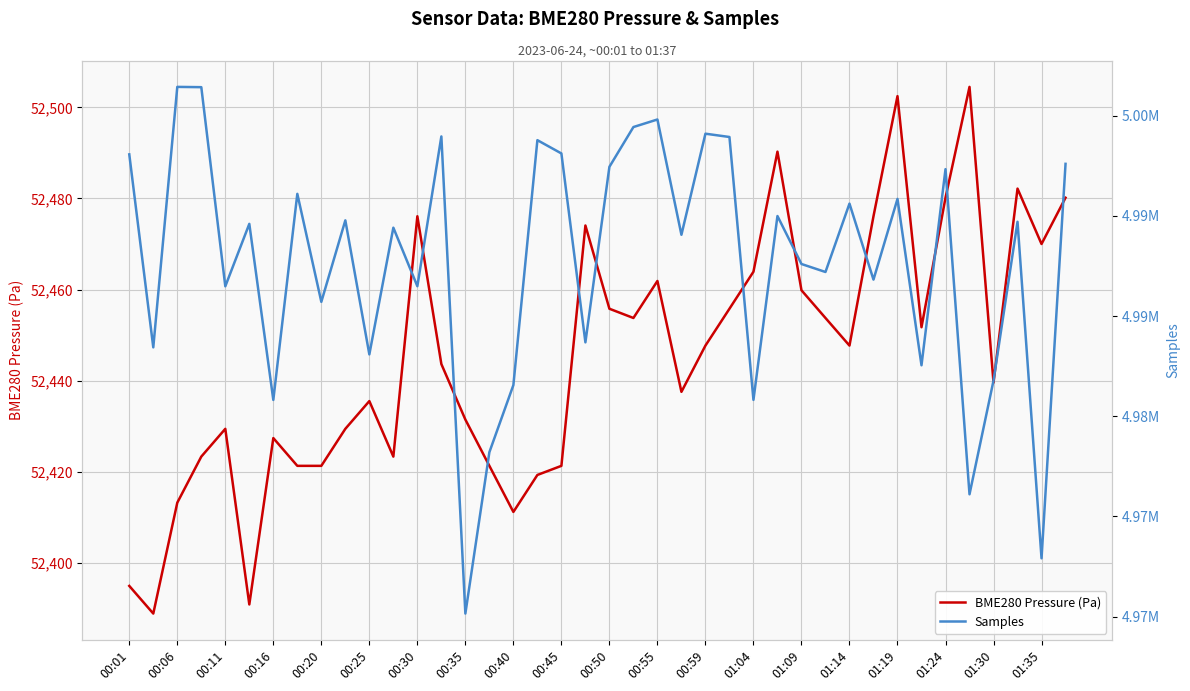

How many values in the Samples series exceed 4989600?

19